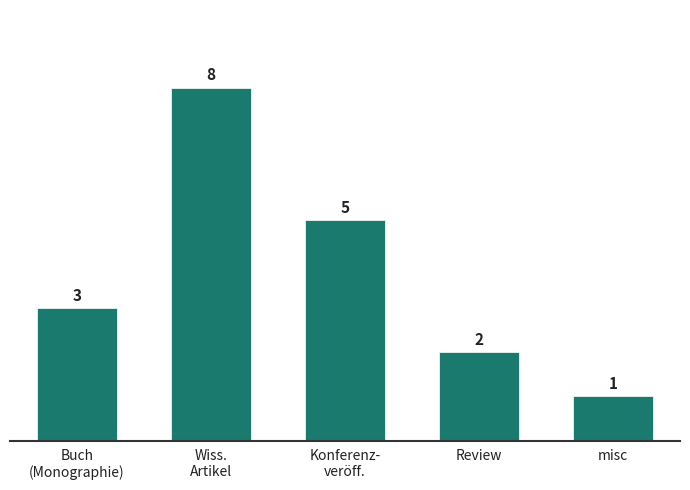

Which label corresponds to the smallest value in the chart?

misc